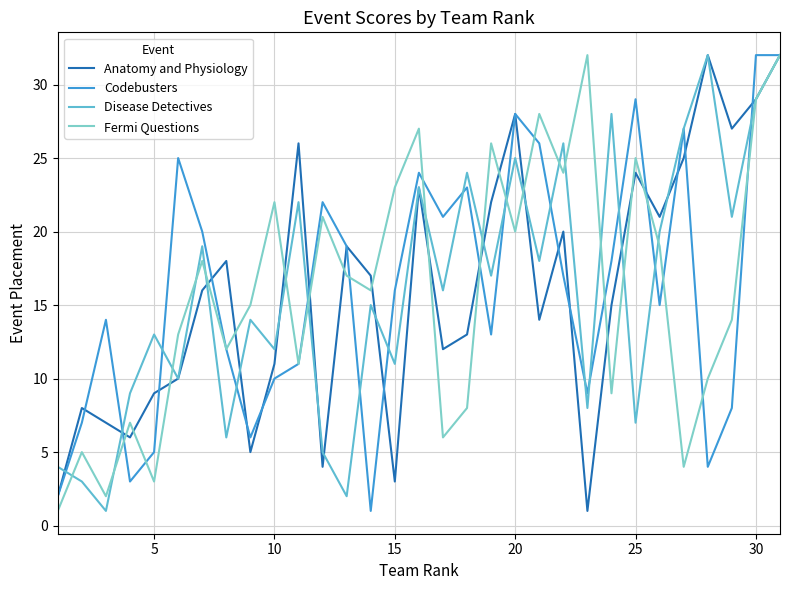

True or false: Disease Detectives has more than 2 interior local peaks.

True